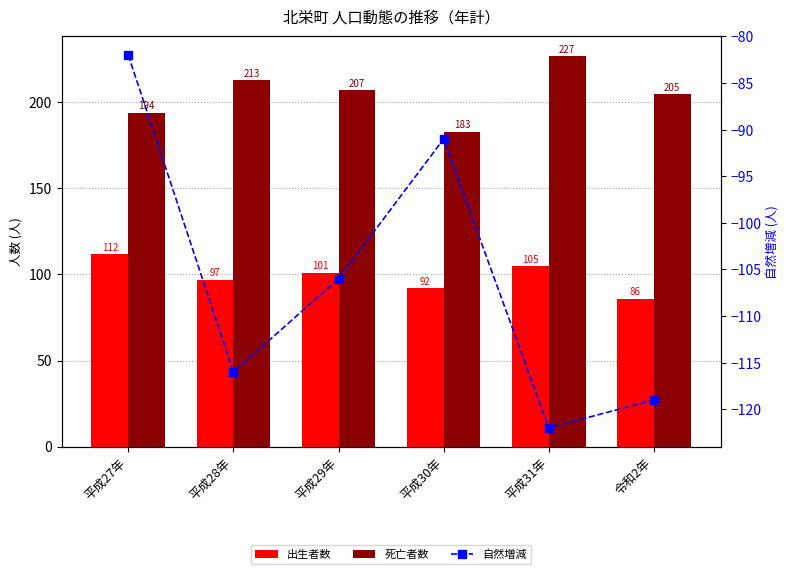

Which category has the lowest value across all series?

平成31年